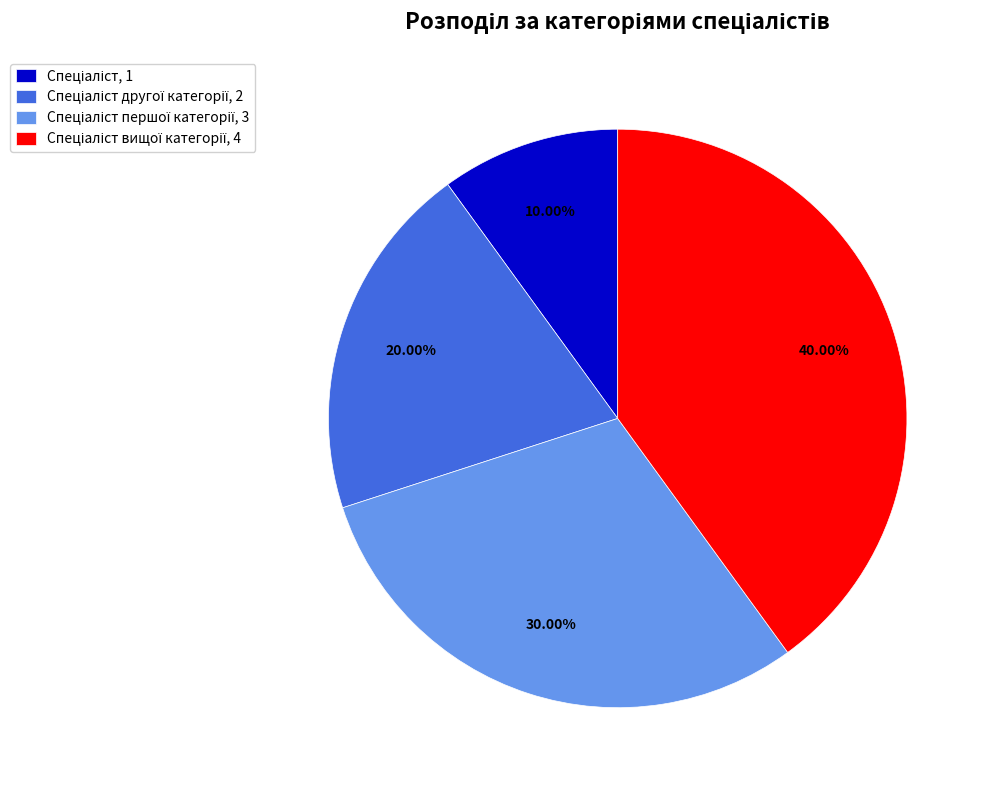

Does any single category account for the majority?

No